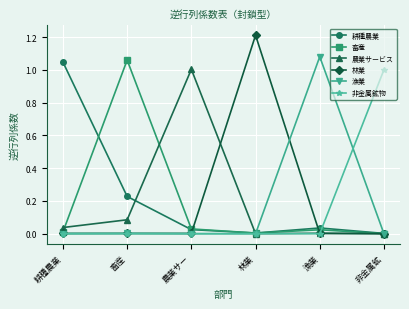

What is the label of the 3rd point from the left?

農業サー